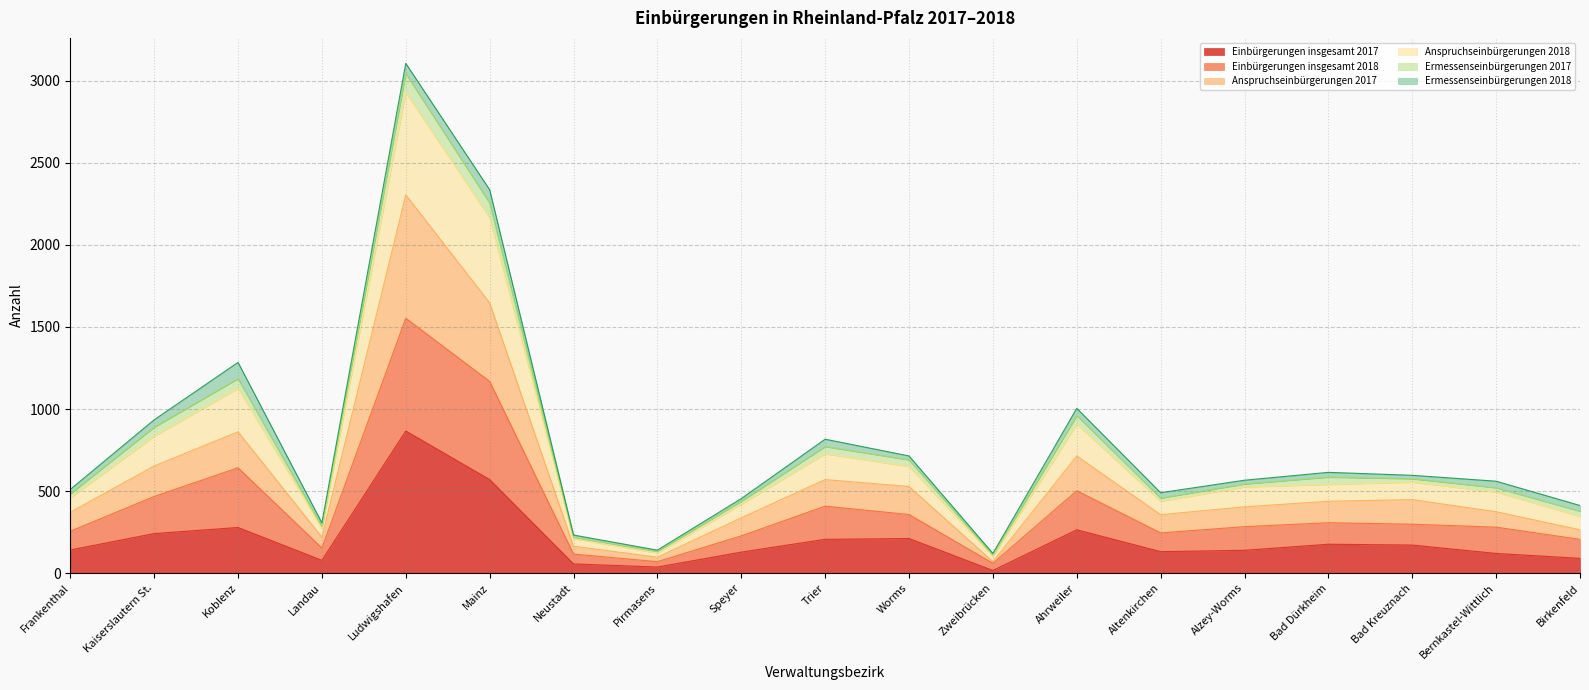

Which label corresponds to the largest value in the chart?

Ludwigshafen